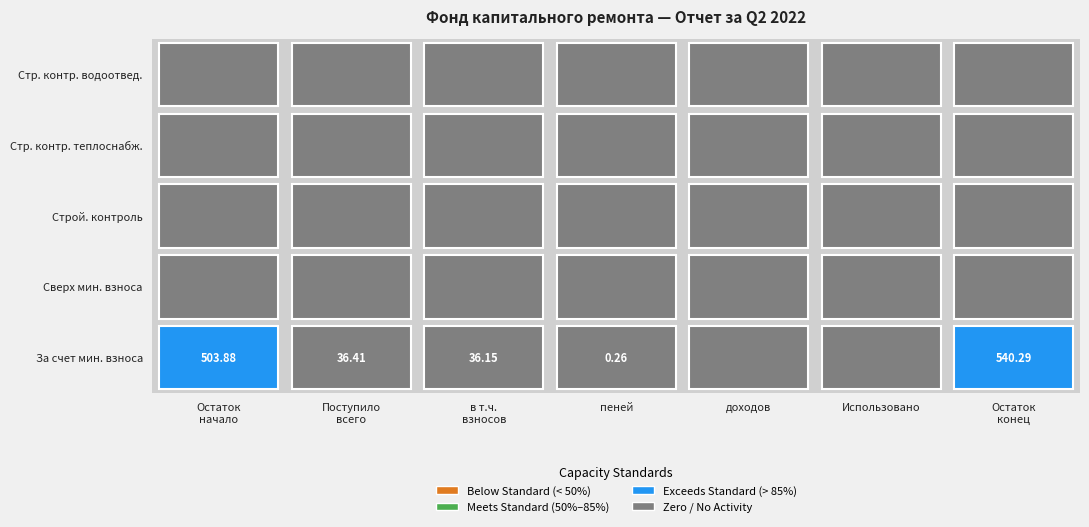

Is it true that сверх минимального размера взноса equals 0.0 at 0?

True